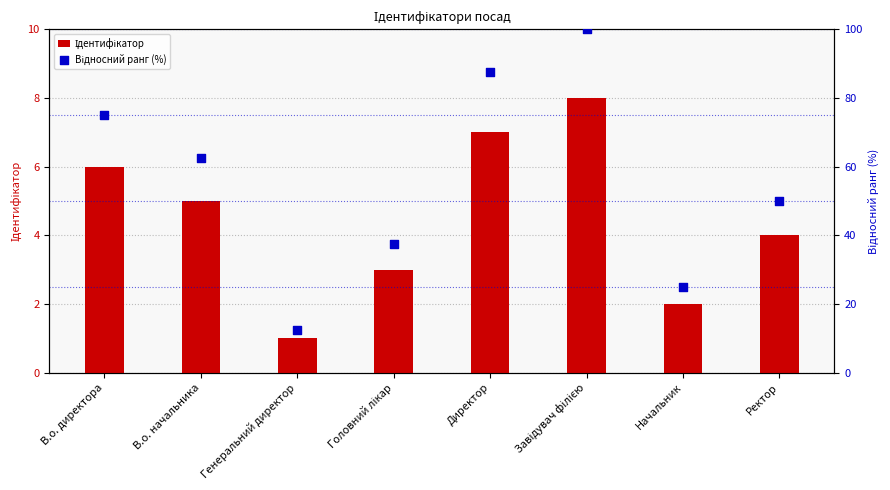

Which series reaches the maximum Y coordinate?

Відносний ранг (%)